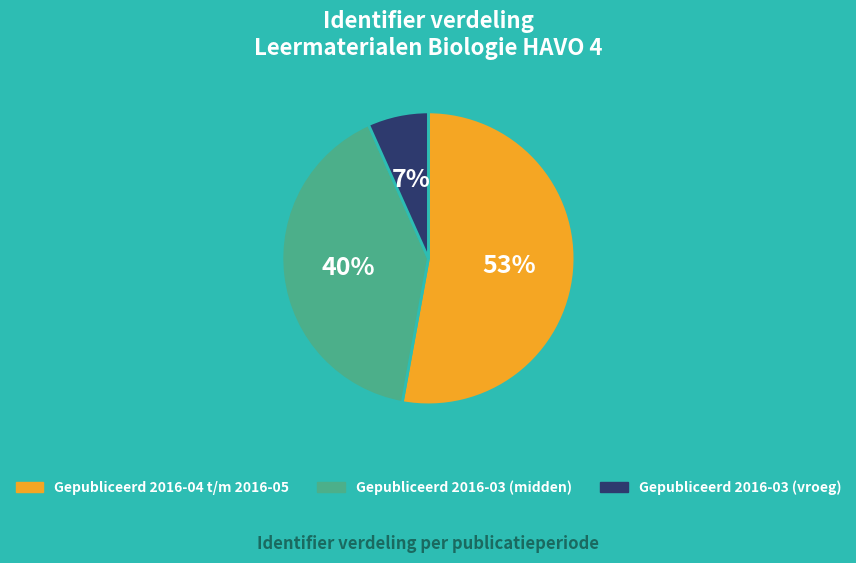

What is the largest slice in the pie chart?

Gepubliceerd 2016-04 t/m 2016-05